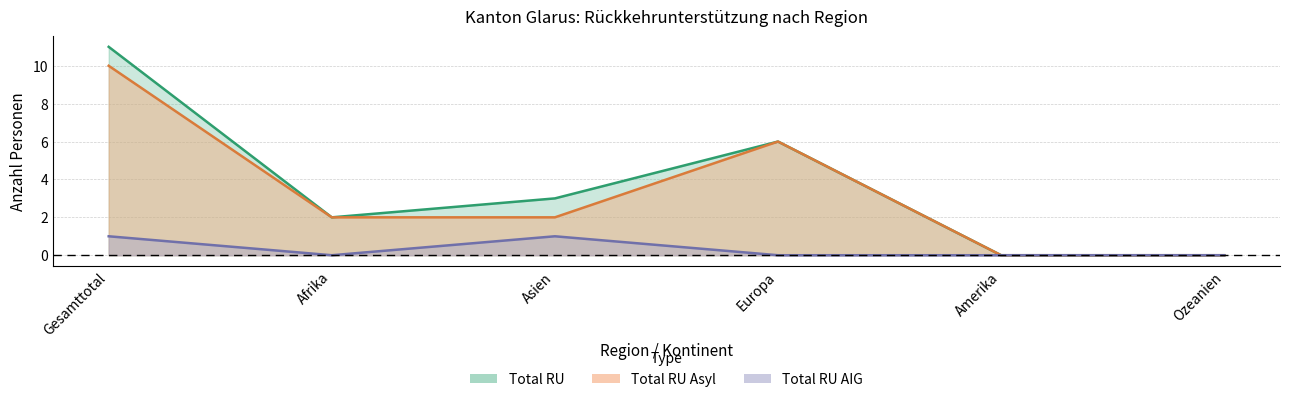

Reading right to left, what are all the values shown in this chart?

Total RU Asyl: 0	0	6	2	2	10
Total RU AIG: 0	0	0	1	0	1
Total RU: 0	0	6	3	2	11